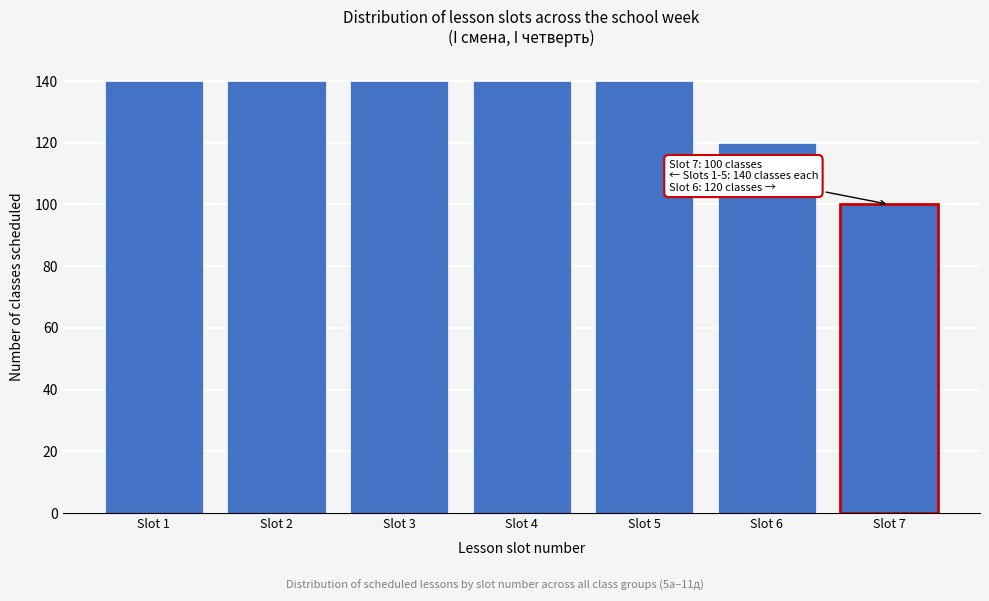

Reading left to right, transcribe all the data shown in this chart.

140	140	140	140	140	120	100